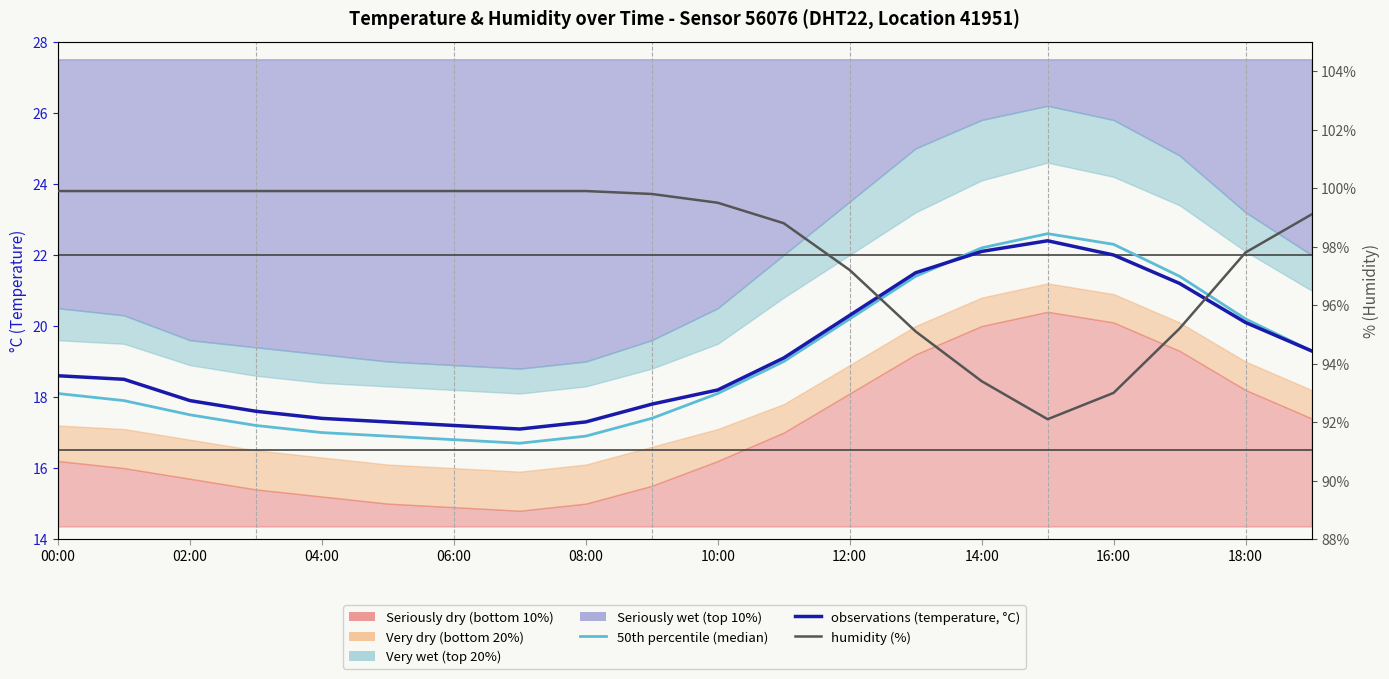

Does the chart display data point markers on the line(s)?

No